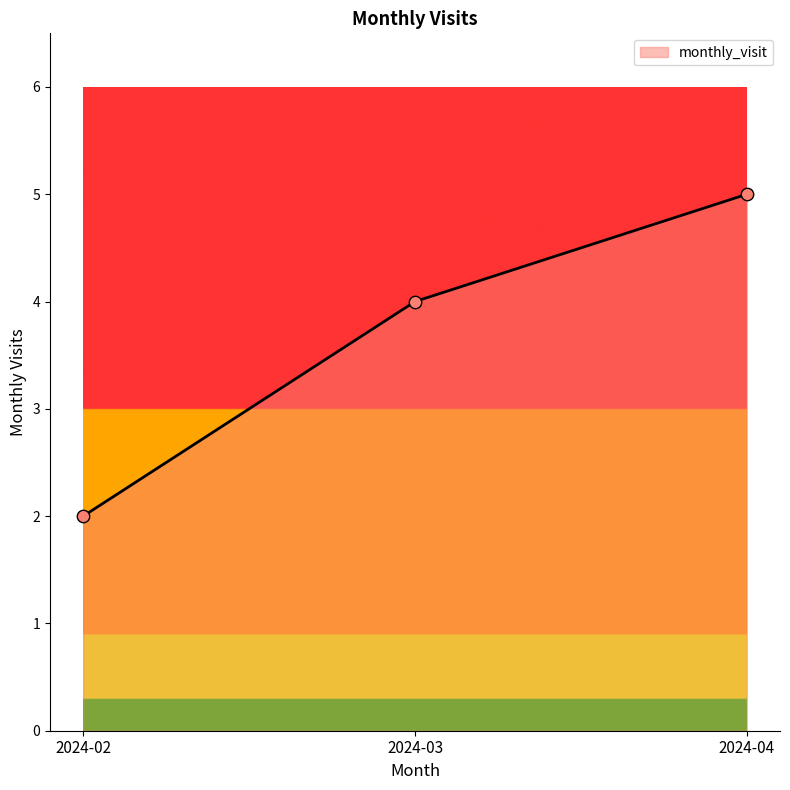

Approximately how many times larger is the value at 2024-02 compared to 2024-03?

0.5